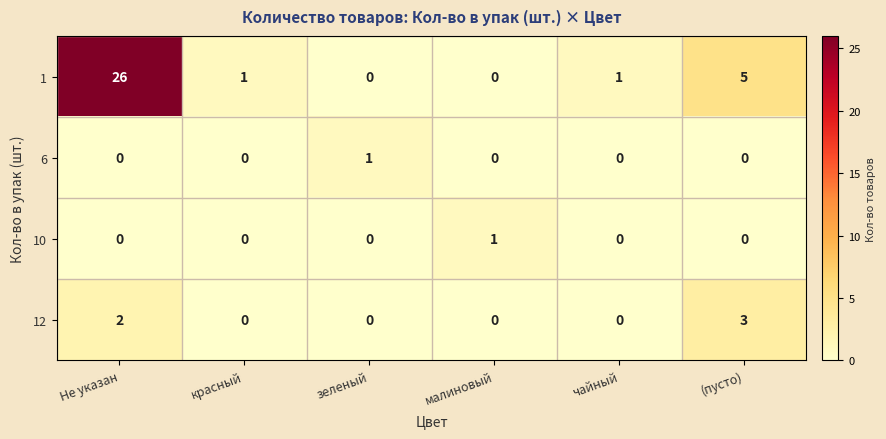

At which category is the sum across all series the highest?

Не указан